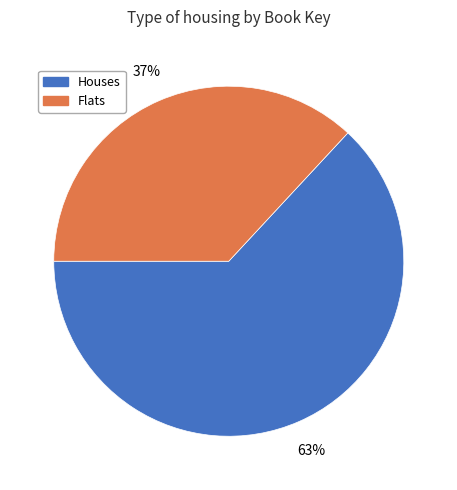

To the nearest percent, what is the difference between the largest and smallest slice percentages?

26%